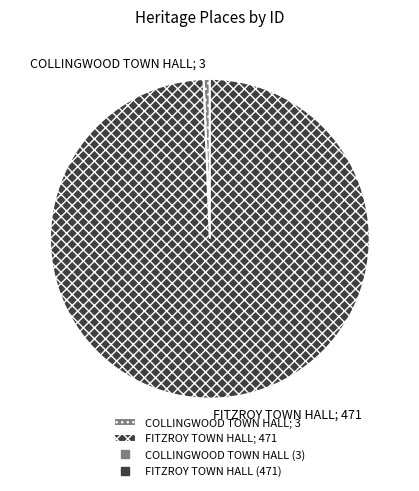

Rank the categories by value from highest to lowest.

FITZROY TOWN HALL, COLLINGWOOD TOWN HALL